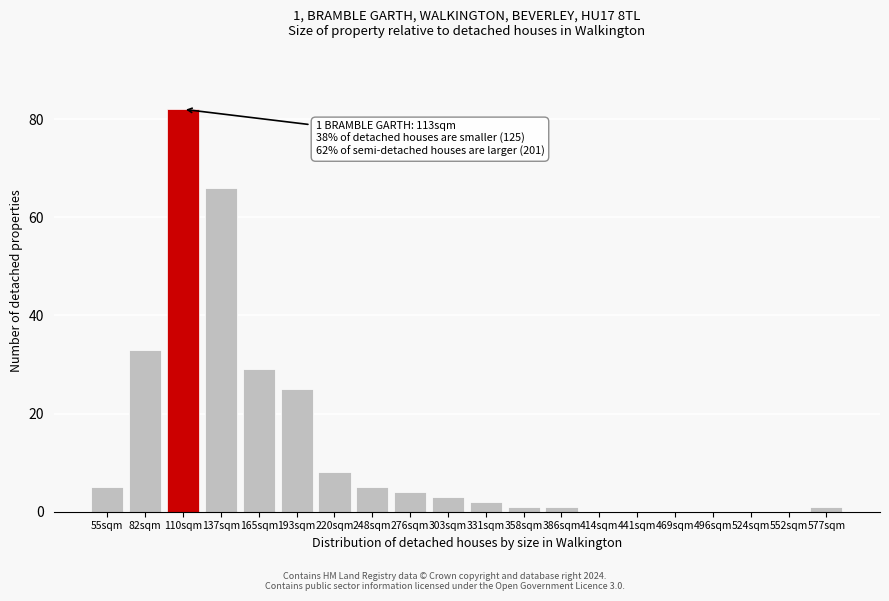

Reading left to right, list all the values displayed in this chart.

55sqm=5	82sqm=33	110sqm=82	137sqm=66	165sqm=29	193sqm=25	220sqm=8	248sqm=5	276sqm=4	303sqm=3	331sqm=2	358sqm=1	386sqm=1	414sqm=0	441sqm=0	469sqm=0	496sqm=0	524sqm=0	552sqm=0	577sqm=1